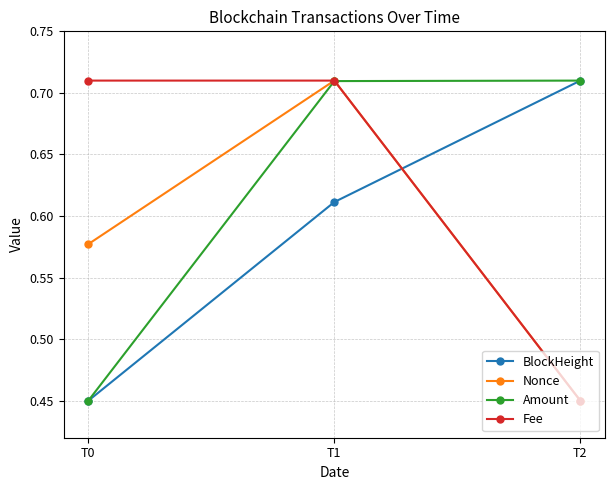

How many series are shown in this chart?

4